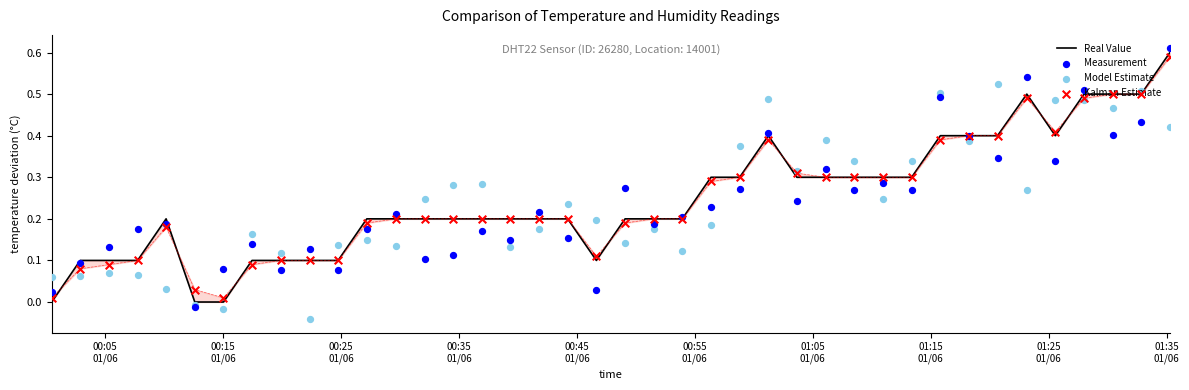

Which series has the largest total across all categories?

Real Value